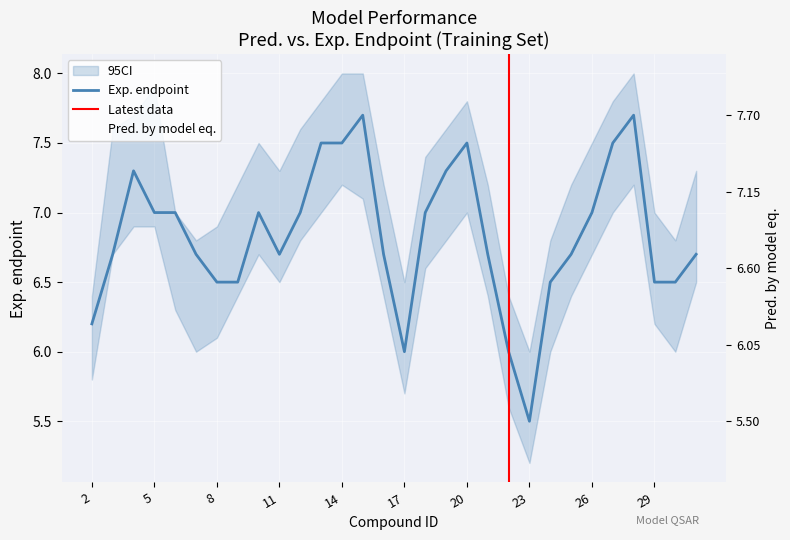

At which label is Pred. by model eq. closest to 6?

22